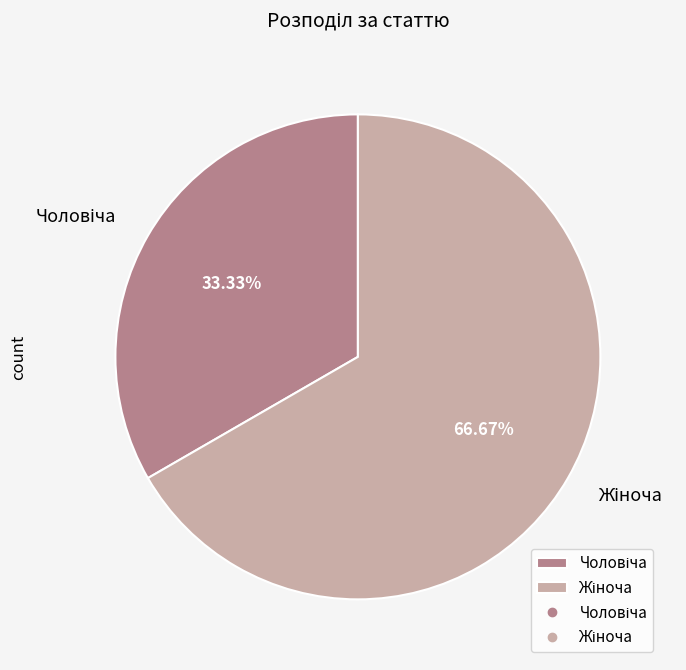

Is there a majority slice in this chart?

Yes